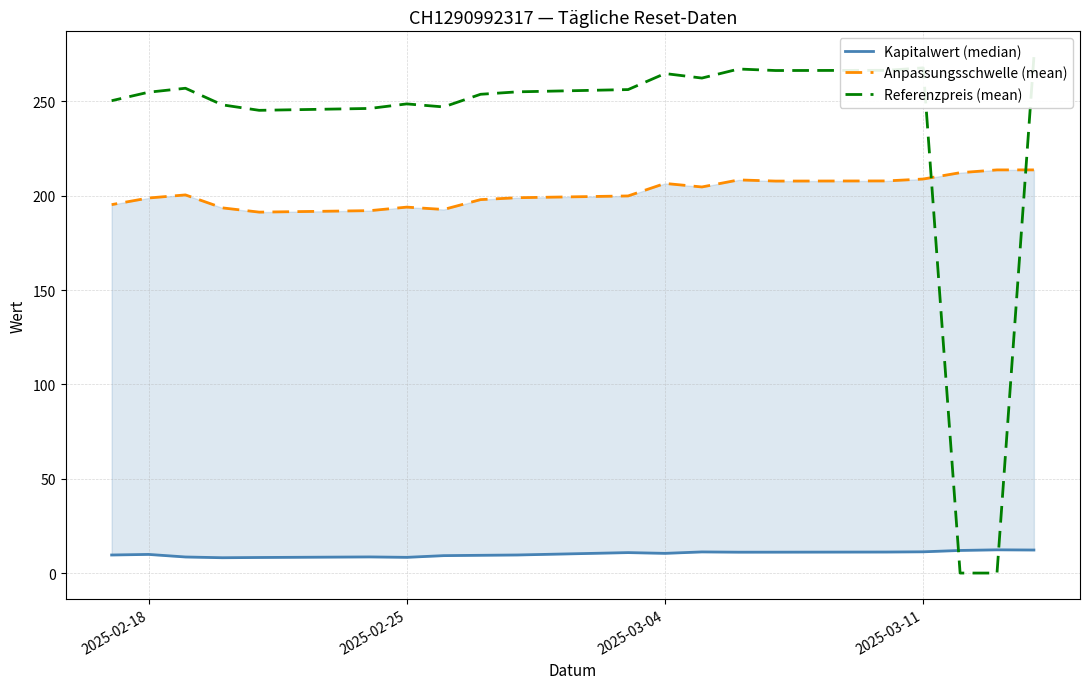

True or false: Anpassungsschwelle (mean) and Kapitalwert (median) intersect in this chart.

False